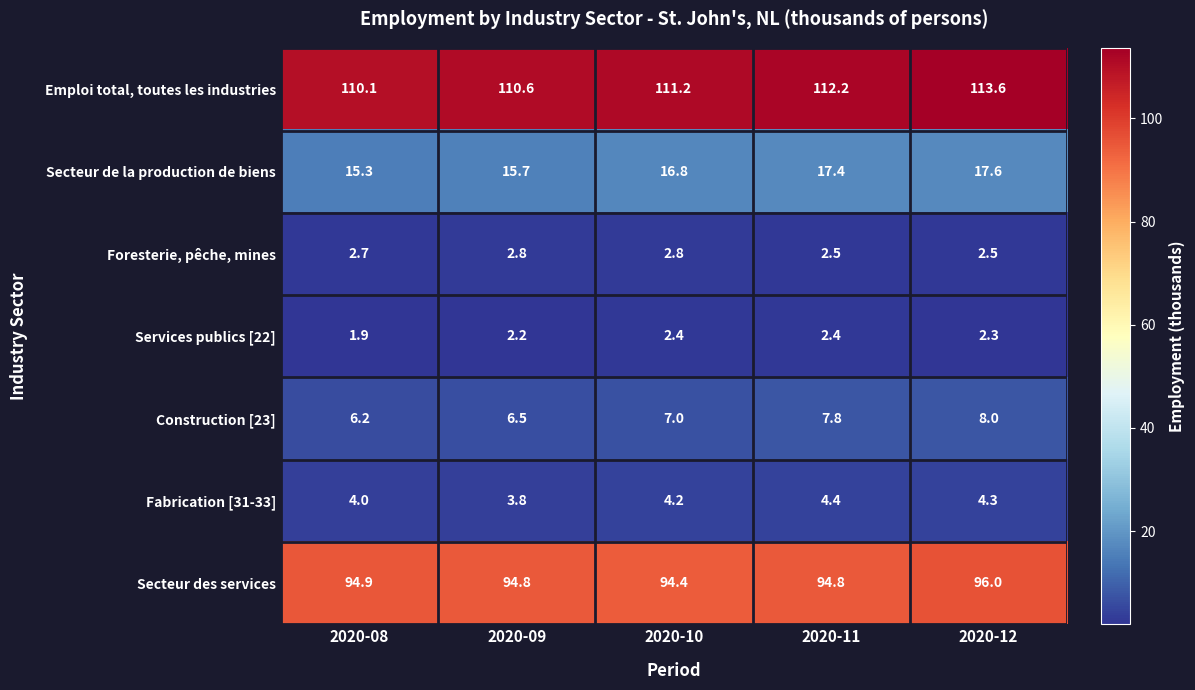

Rank the series at 2020-10 from lowest to highest value.

Services publics [22], Foresterie, pêche, mines, Fabrication [31-33], Construction [23], Secteur de la production de biens, Secteur des services, Emploi total, toutes les industries